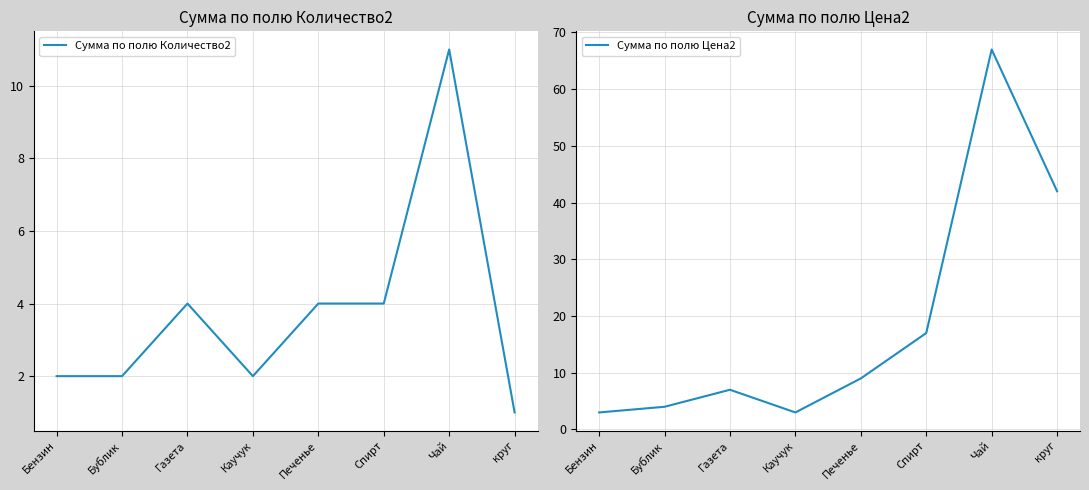

In Сумма по полю Цена2, how many points are higher than both neighbors (excluding endpoints)?

2